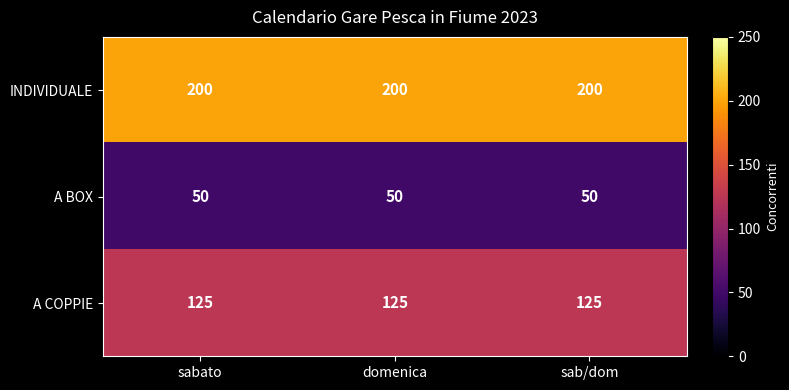

What is the spread (max minus min) of values at sabato?

150